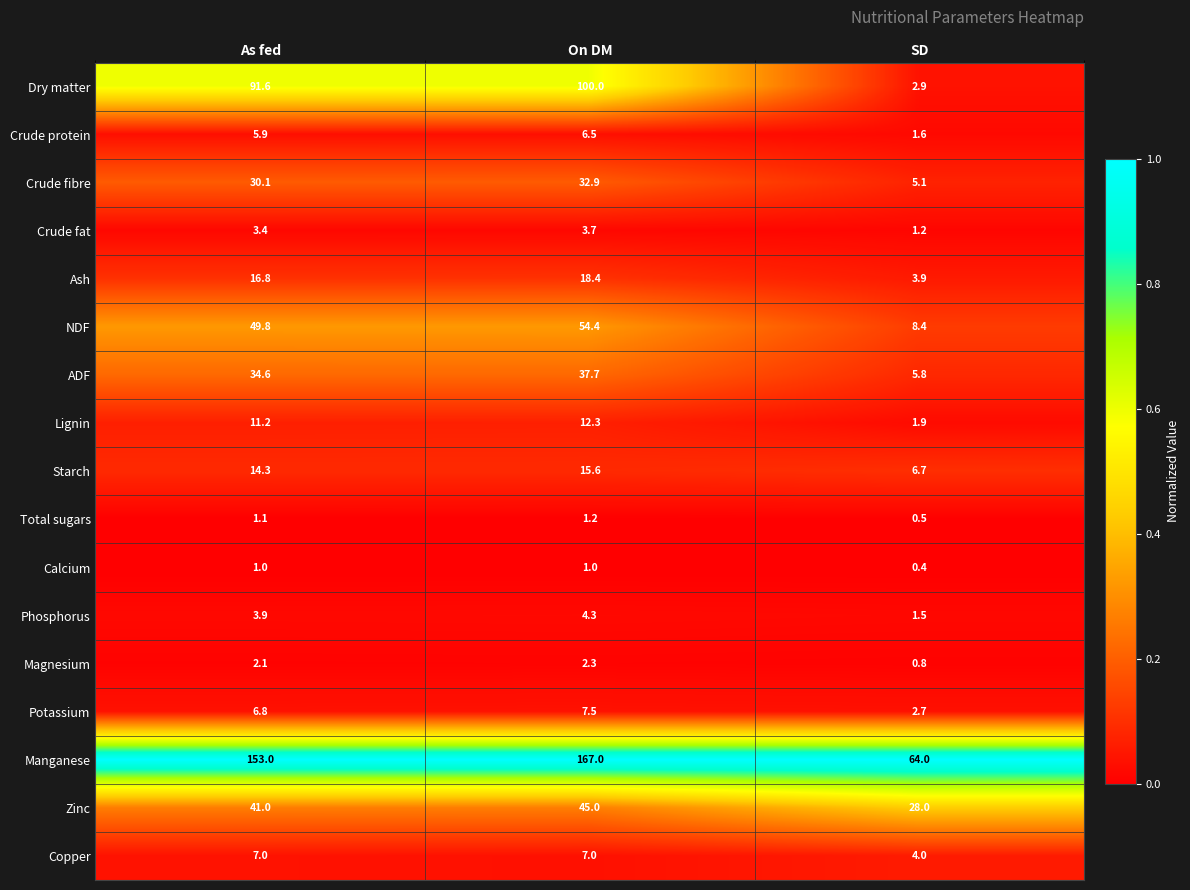

True or false: Copper has a value of 7.0 at As fed.

True